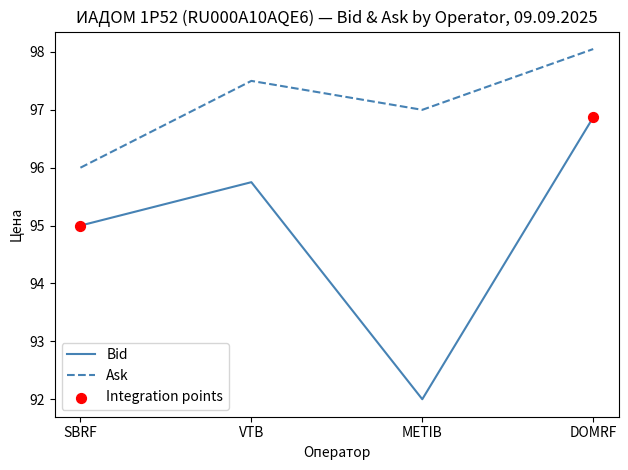

At how many categories does at least one series exceed 95?

4